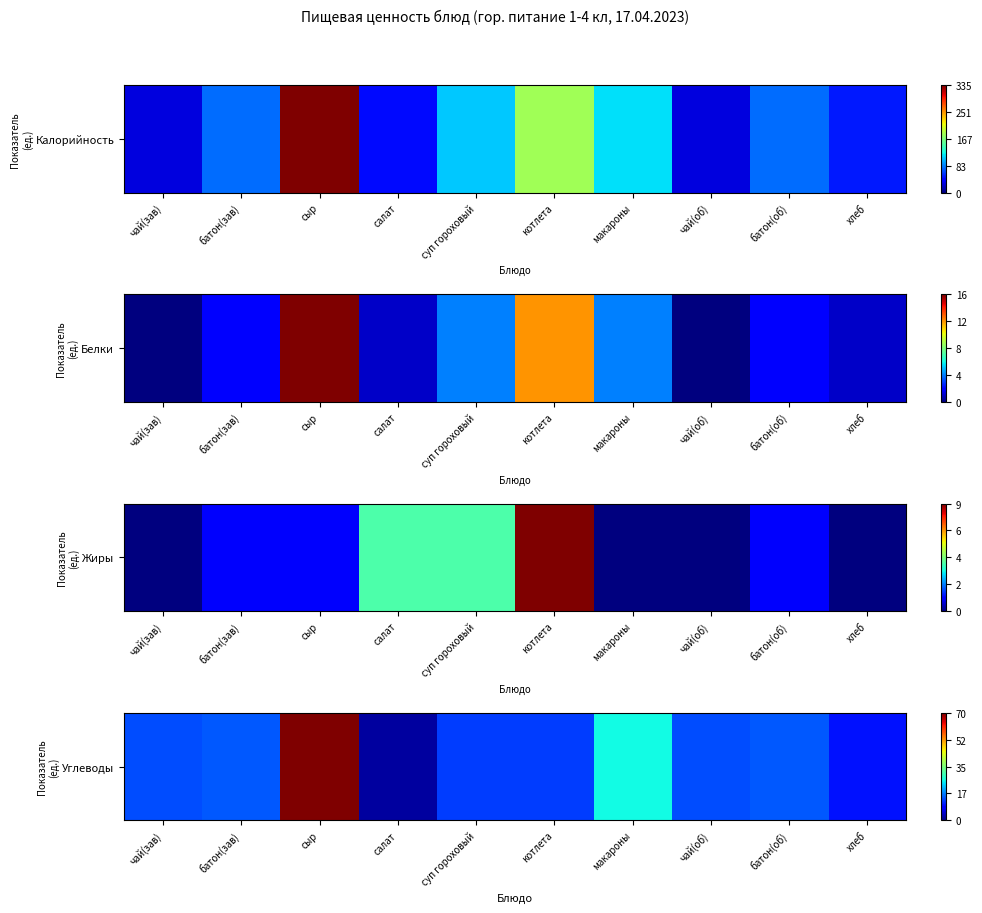

What is the change in value from суп гороховый to батон(об)?

+2